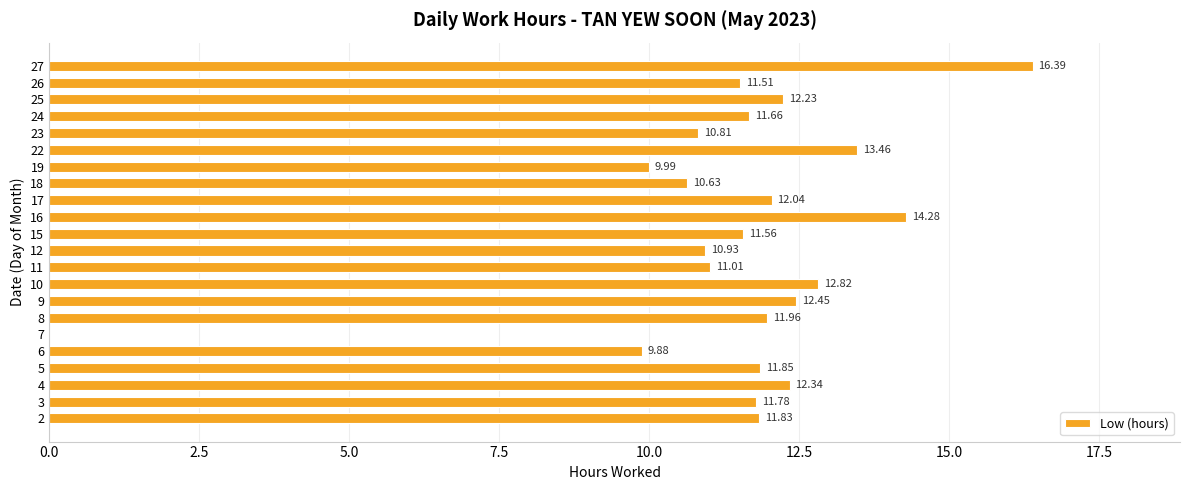

What is the average value?

11.4